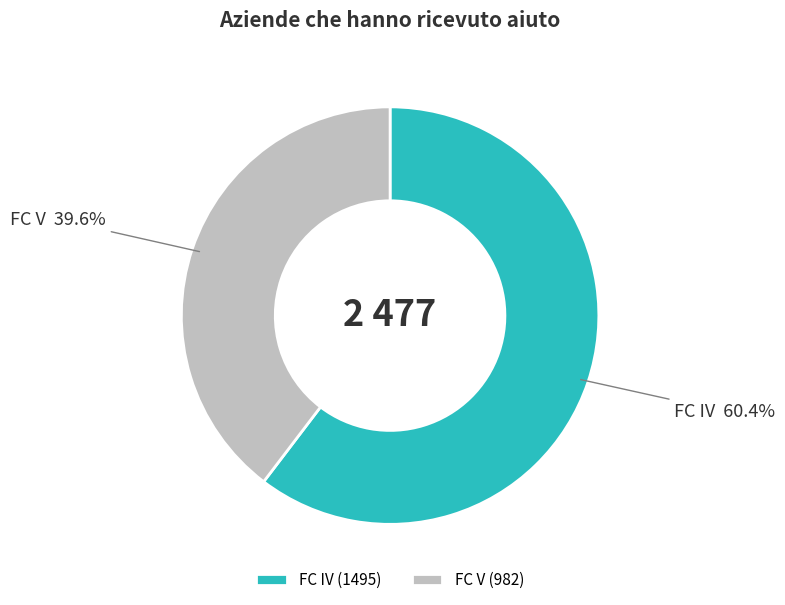

How many slices are in this pie chart?

2